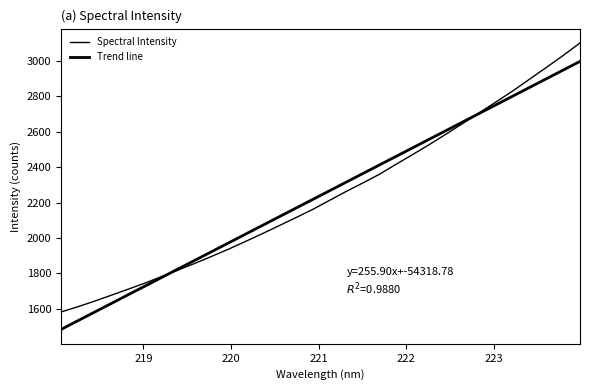

Reading left to right, transcribe all the data shown in this chart.

1581.5	1611.2	1642.6	1676.4	1710.2	1744.7	1781.4	1819.3	1856.9	1896.4	1936.8	1979.8	2023.5	2068.6	2114.1	2159.9	2210.9	2261.7	2309.8	2359.4	2416.2	2471.6	2528.3	2587.4	2647.8	2708.7	2770.3	2832.2	2898.5	2964.5	3031.9	3102.3